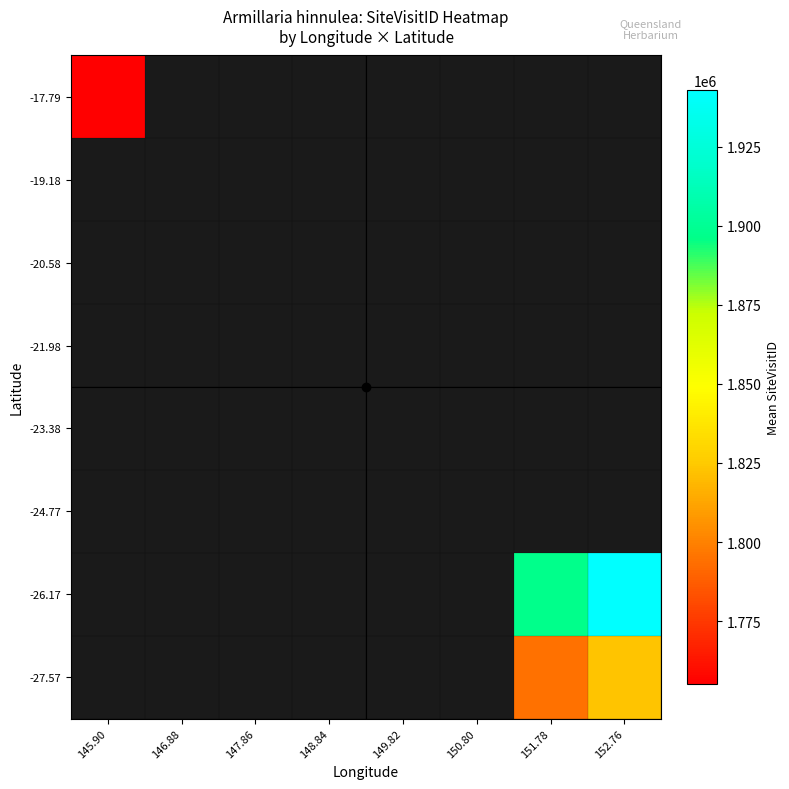

What is the smallest value displayed?

1755082.2